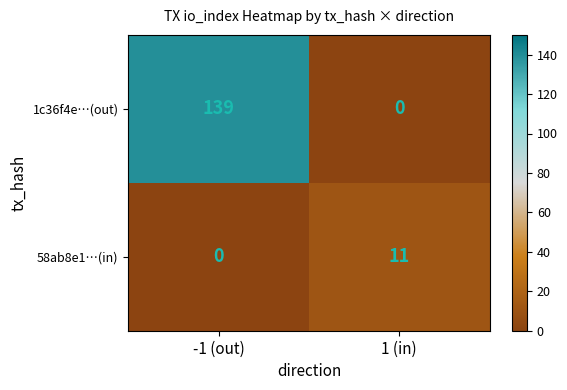

How many series are shown in this chart?

2